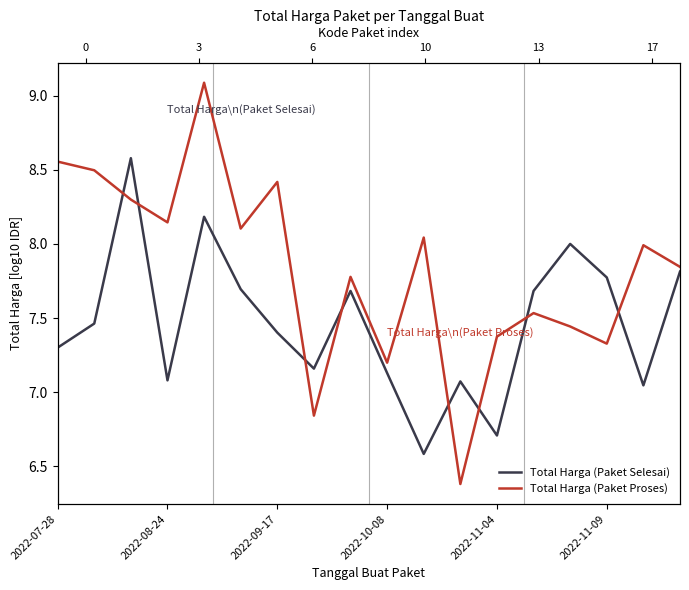

Rank the series by their average value, from lowest to highest.

Total Harga (Paket Selesai), Total Harga (Paket Proses)